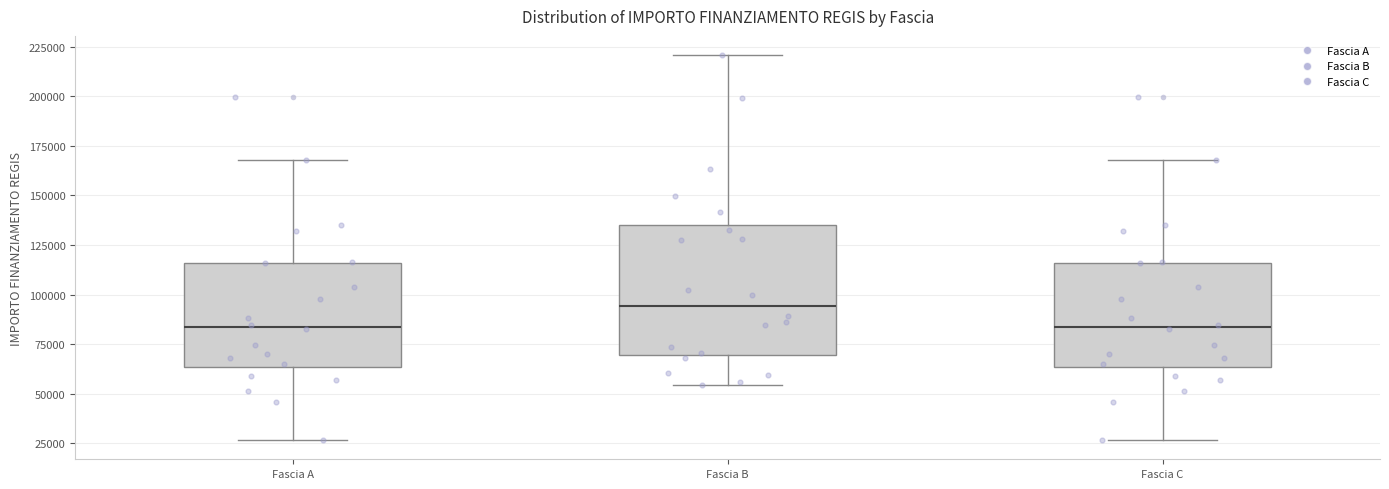

Comparing the boxes themselves (not the whiskers), which one is the tallest?

Fascia B